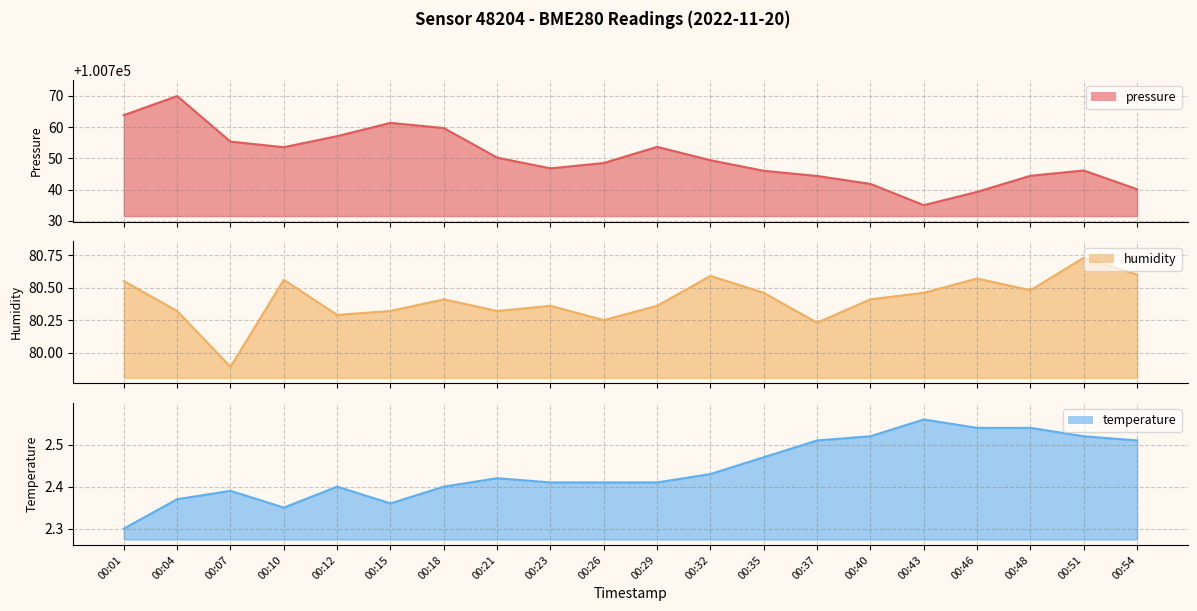

What are all the series names shown in the legend?

pressure, humidity, temperature